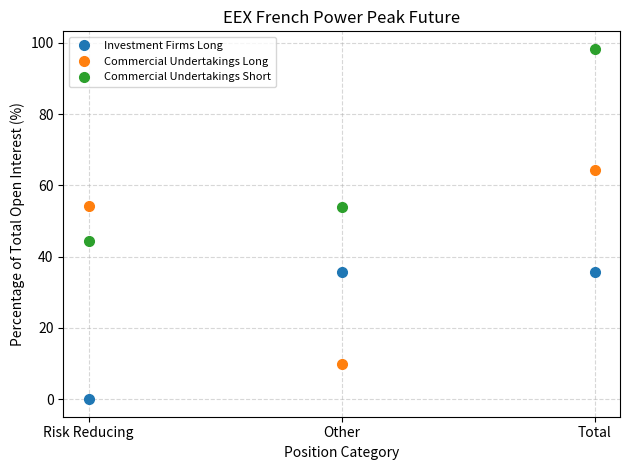

At which label does Commercial Undertakings Short first exceed 53?

Other